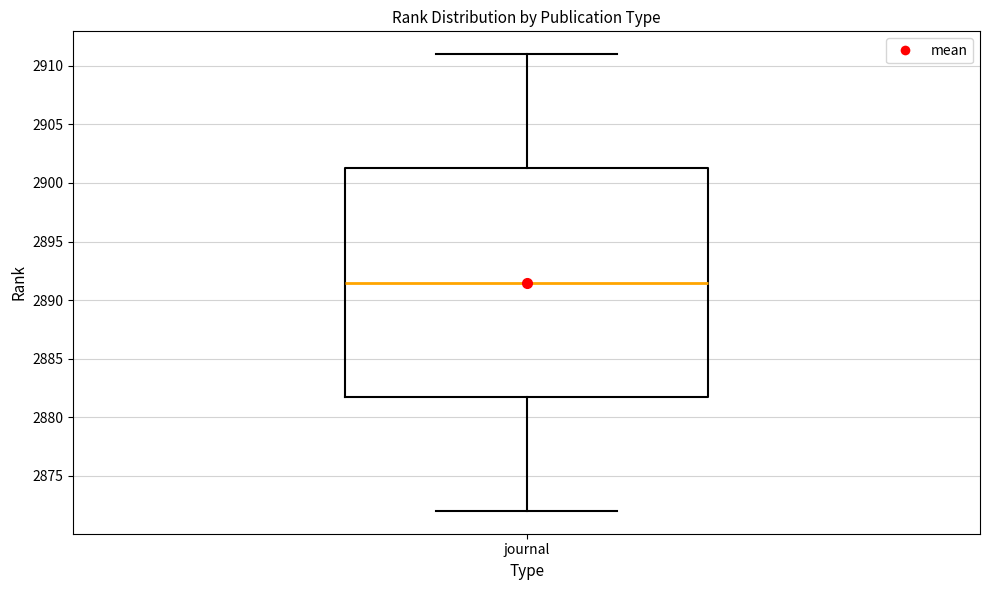

Transcribe this box plot: give where the median line is, the range the box spans, and where the two whiskers end, as read against the y-axis. The values are not printed on the chart, so give them approximately, as read against the axis.

median 2891.5, box 2882.0 to 2901.5, whiskers 2872.0 to 2911.0